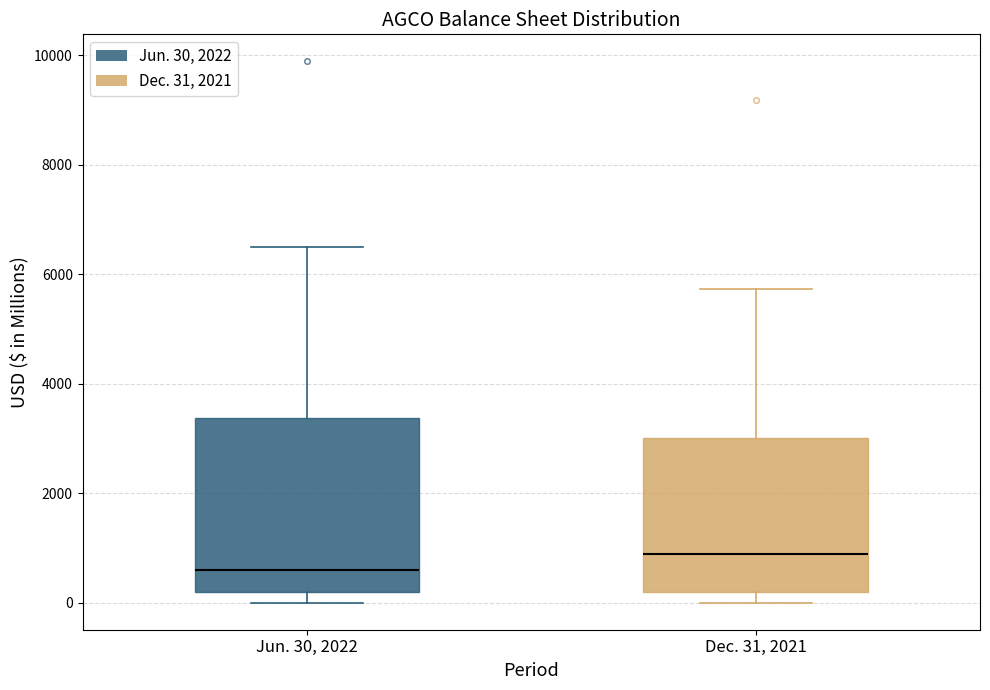

Which box's median line is the lowest?

Jun. 30, 2022